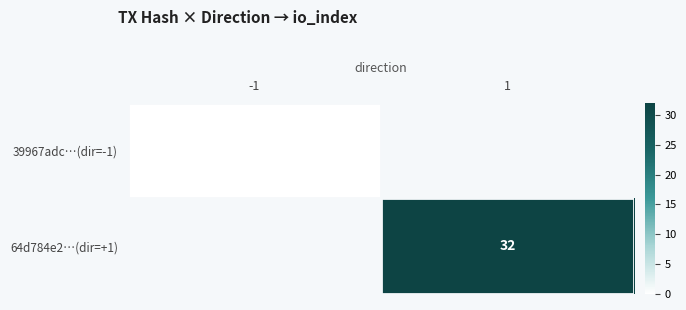

At how many categories does at least one series exceed 2?

1